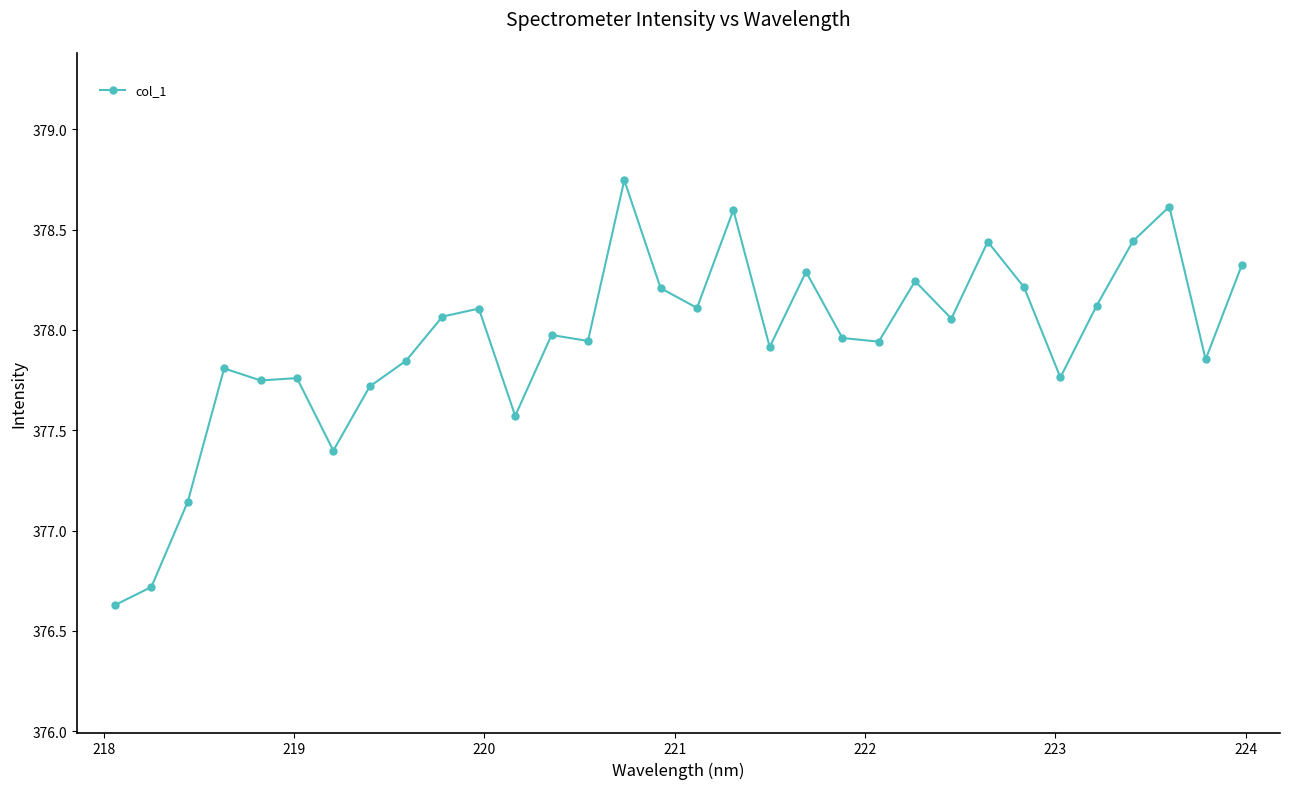

Does the chart display data point markers on the line(s)?

Yes